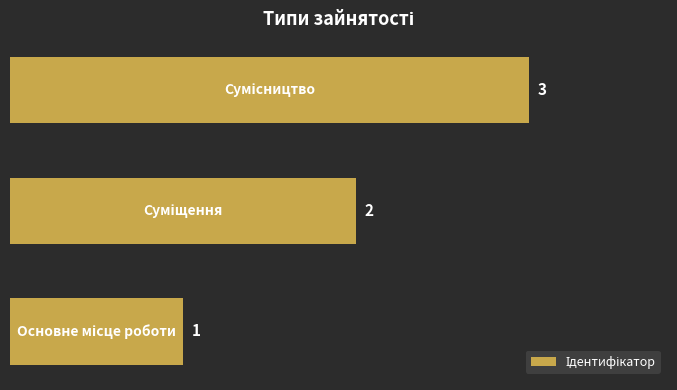

What is the sum of all values?

6